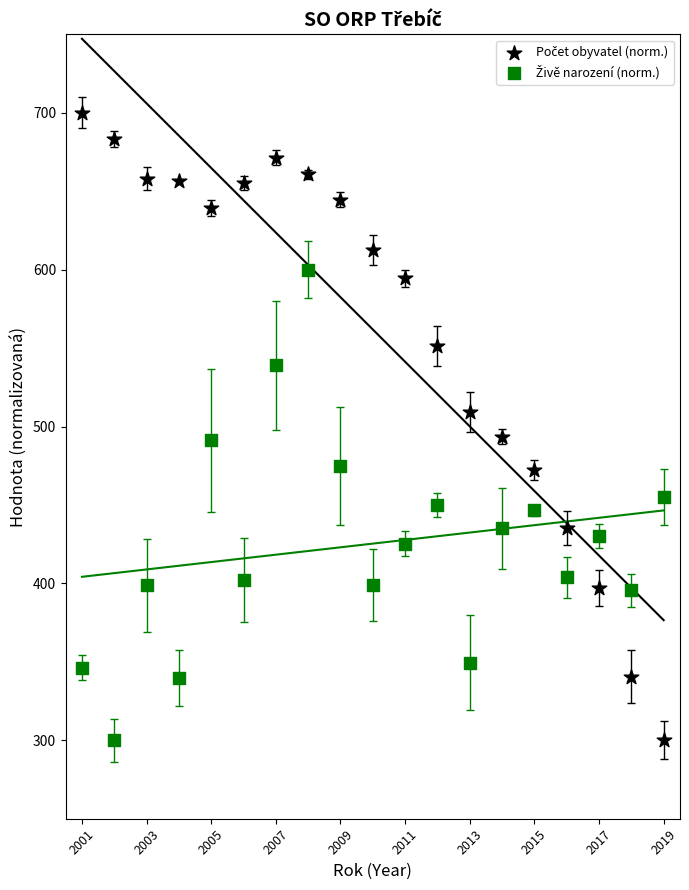

Across all data points, what is the range of Y values (max minus min)?

400.0